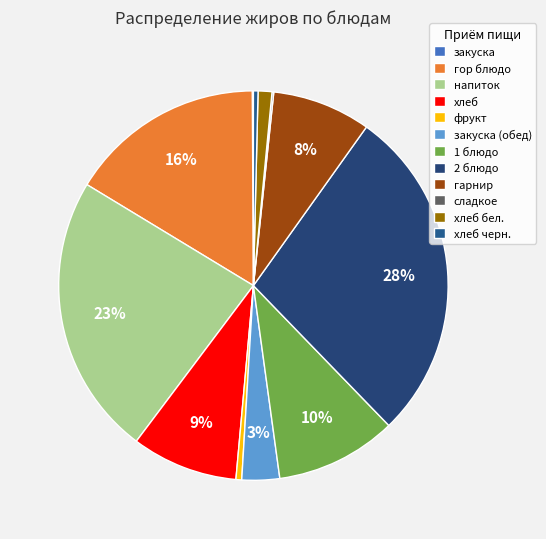

How many segments does this pie chart have?

12